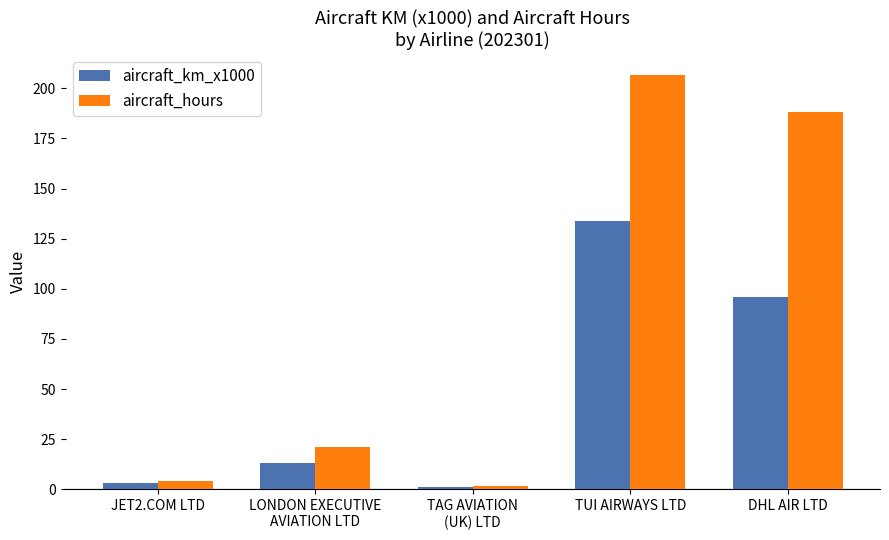

Rank the series at DHL AIR LTD from highest to lowest value.

aircraft_hours, aircraft_km_x1000